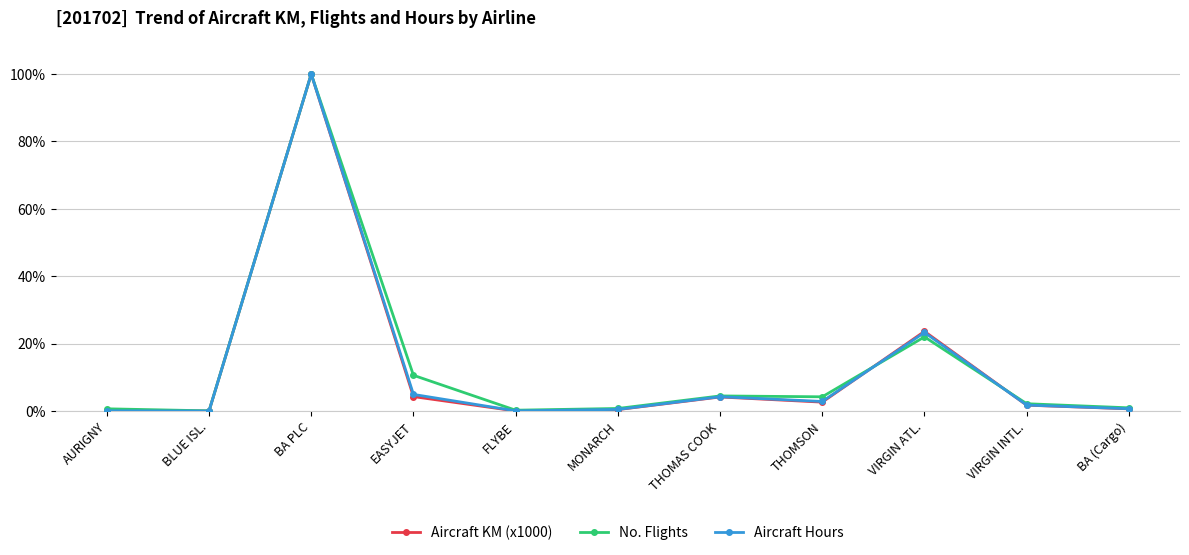

At which category does No. Flights reach its first local peak?

BA PLC